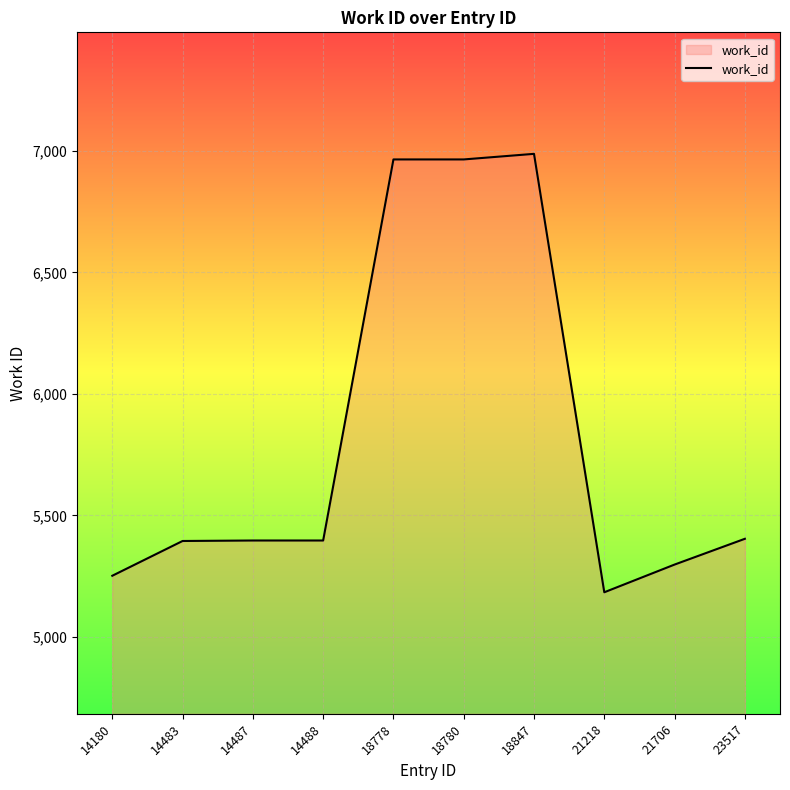

Between 14487 and 21218, which is larger?

14487